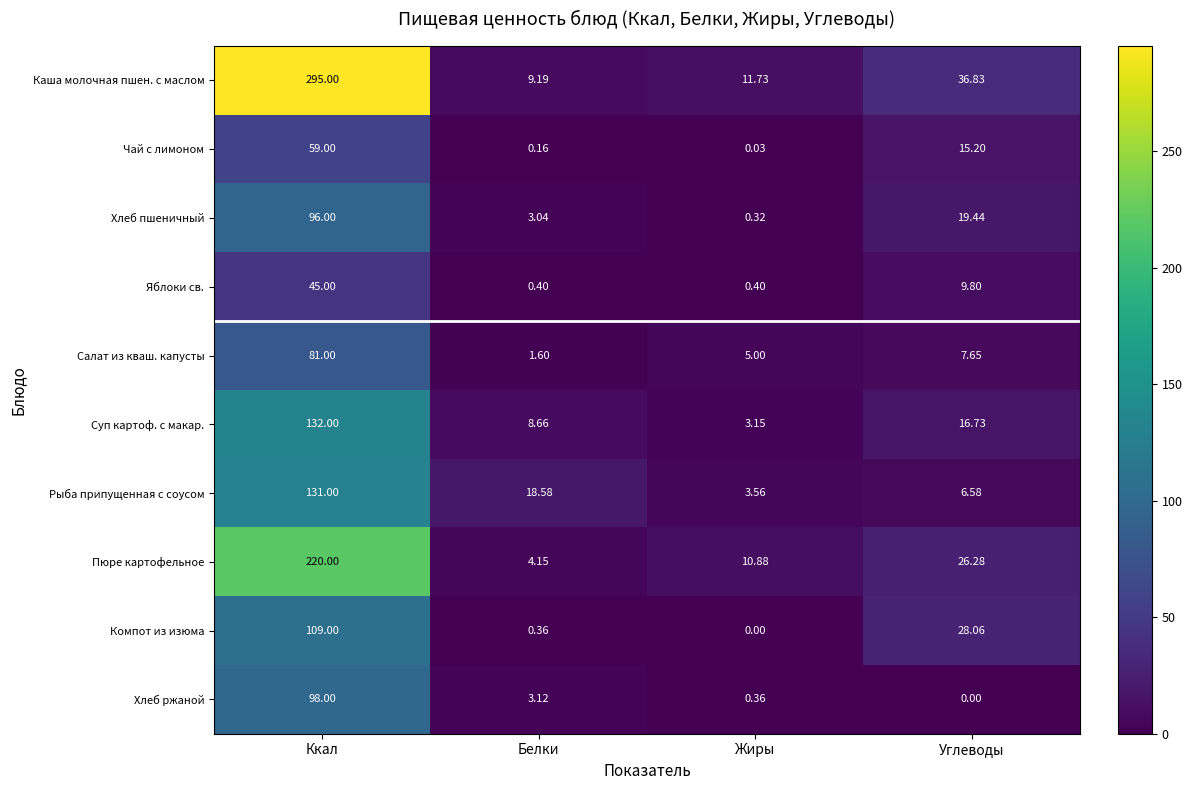

Which series has the widest spread of values?

Каша молочная пшен. с маслом